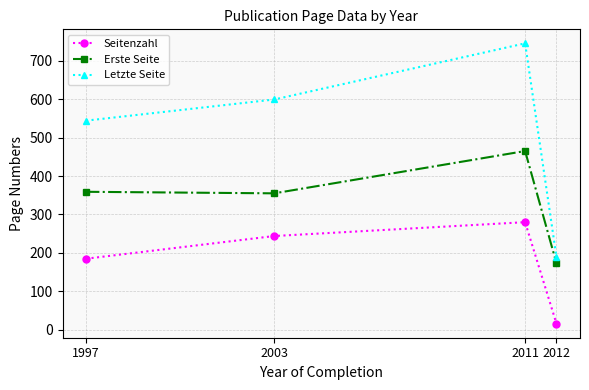

What is the value of the Erste Seite point at the 4th from the left?

173